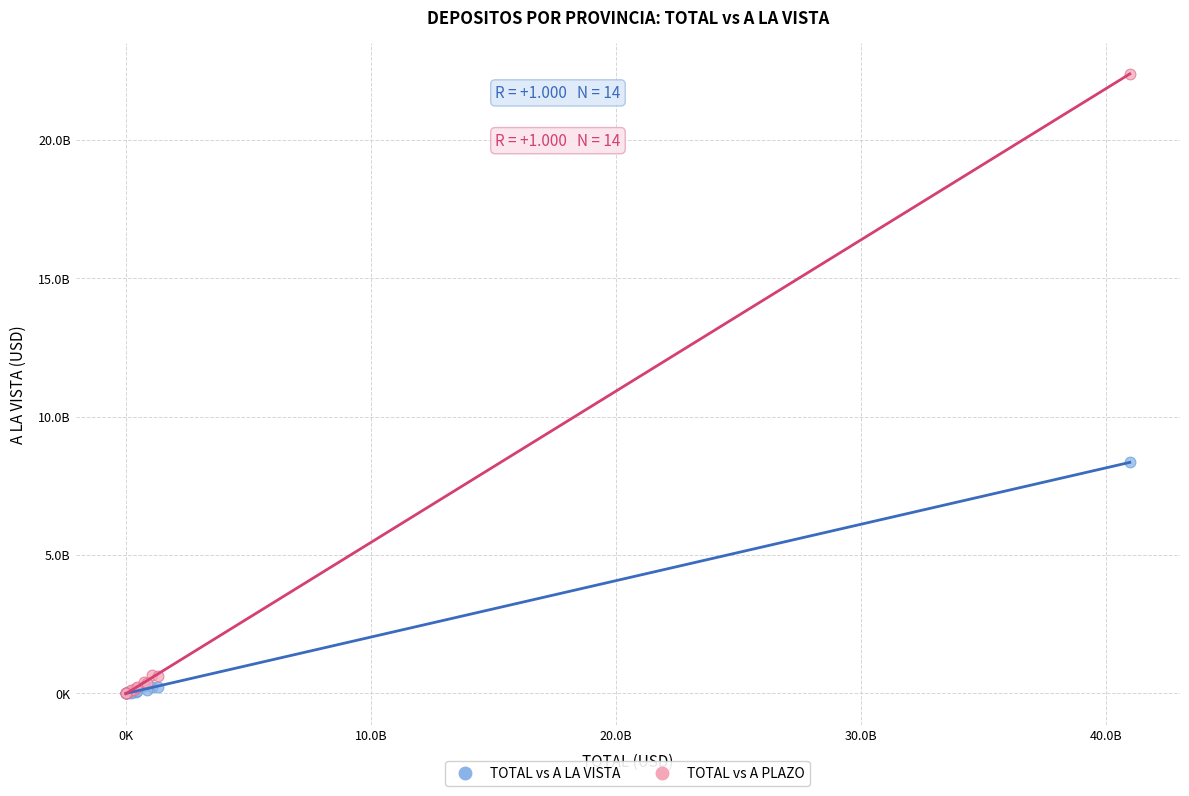

Which series reaches the maximum Y coordinate?

TOTAL vs A PLAZO